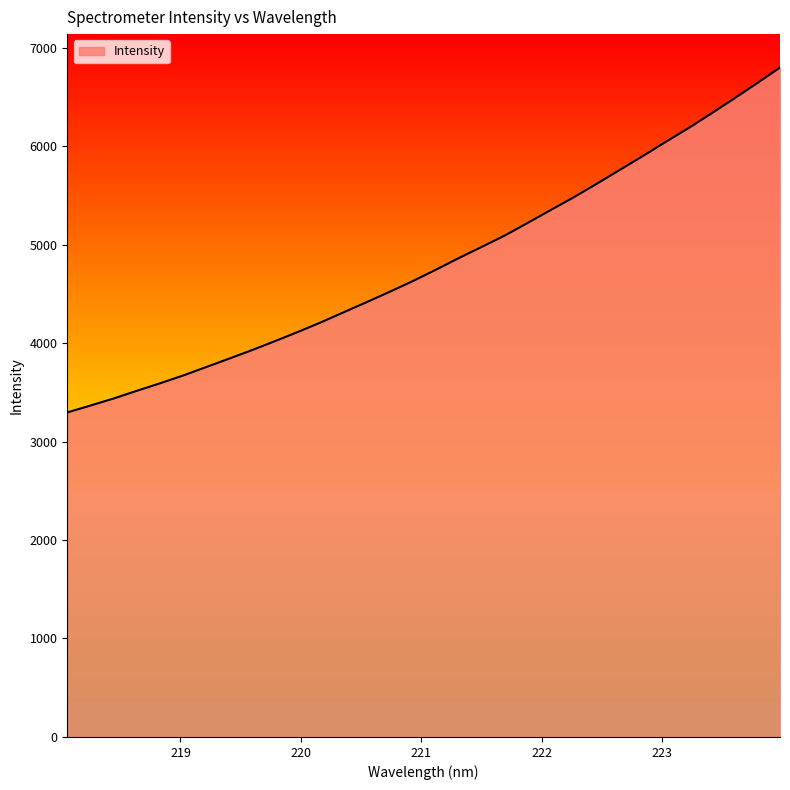

What is the greatest value displayed?

6796.6